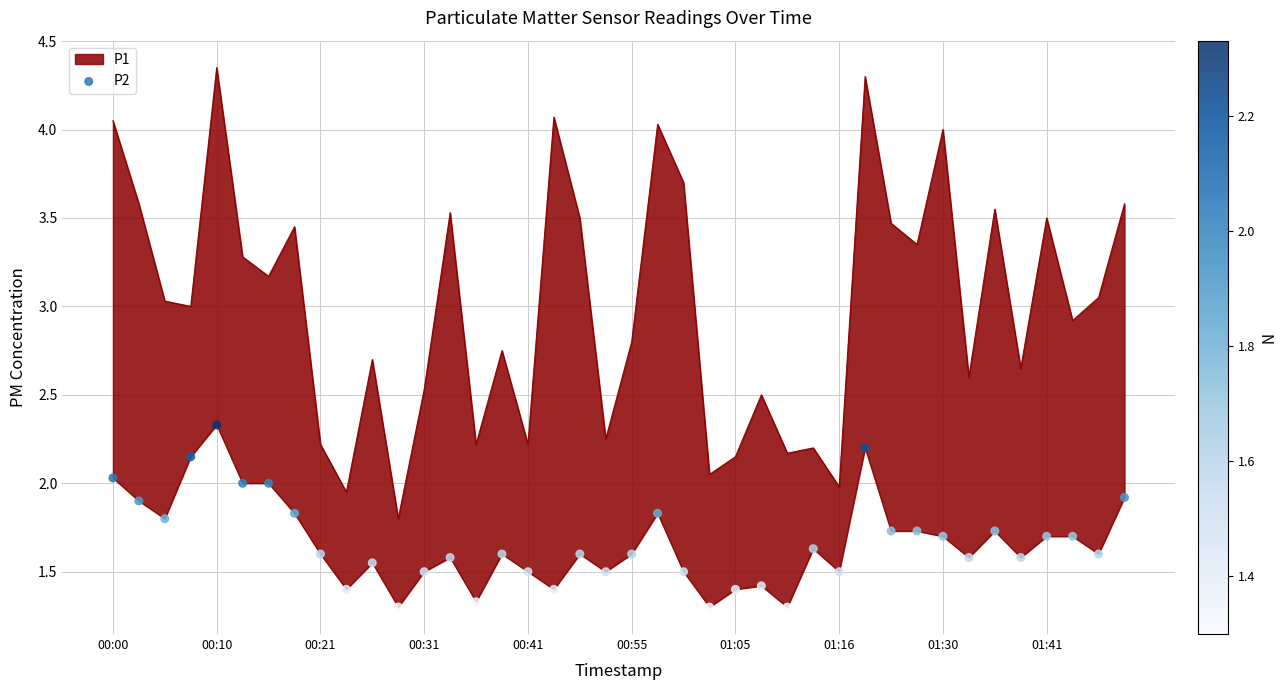

Approximately how many times larger is the value at 39 compared to 17?

1.4